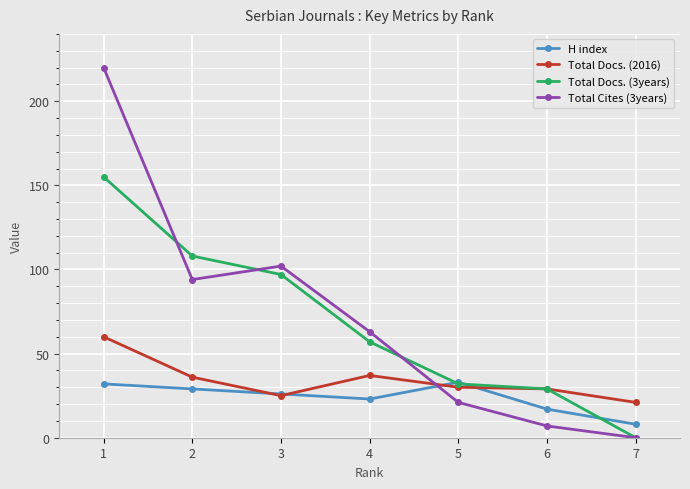

What is the maximum value shown in the chart?

220